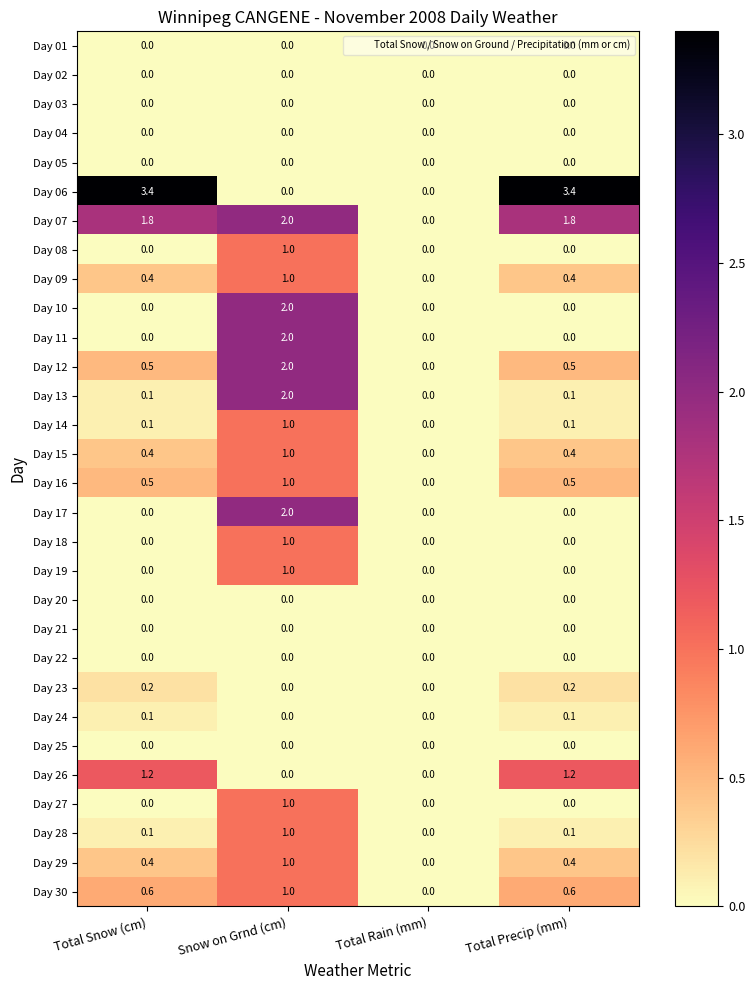

The Day 01 series shows 0.0 at Total Rain (mm). True or false?

True